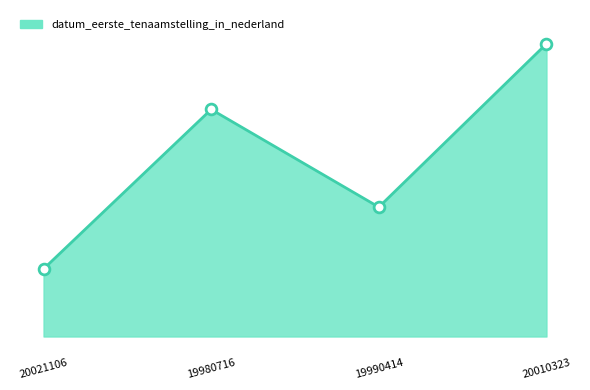

What is the change in value from 20021106 to 19990414?

+19309